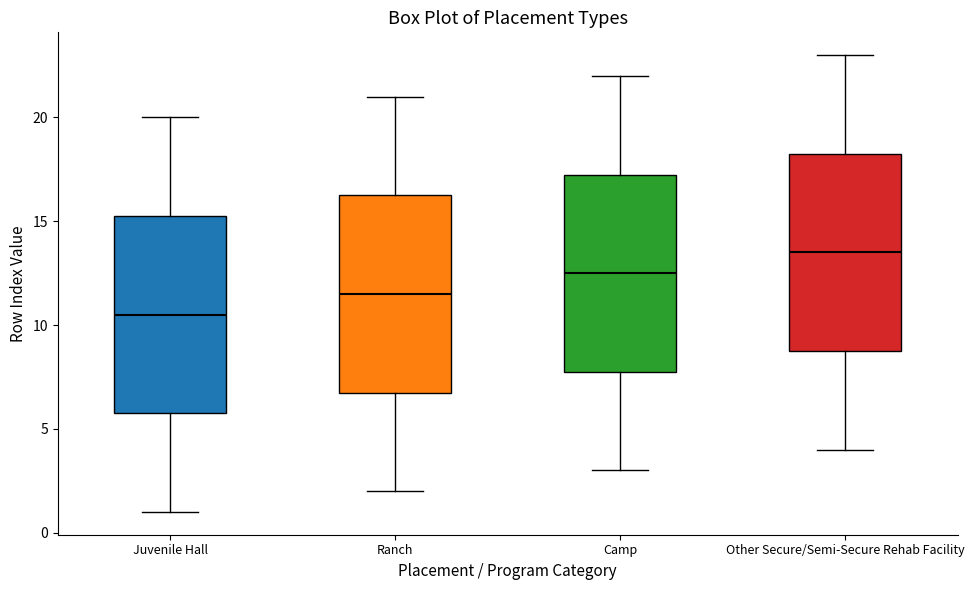

Which box has the lowest median line?

Juvenile Hall